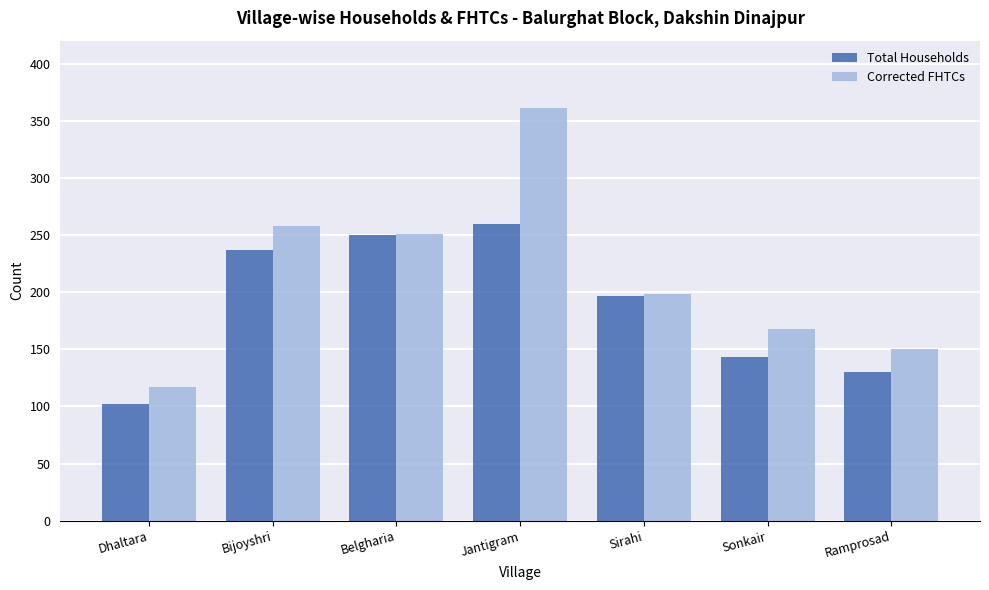

What is the difference between the Corrected FHTCs values at Jantigram and Sirahi?

163